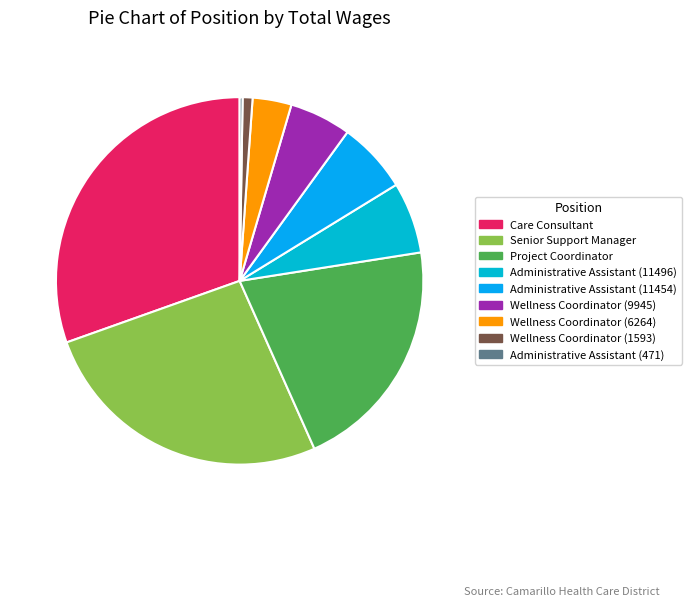

Rank the categories by value from highest to lowest.

Care Consultant, Senior Support Manager, Project Coordinator, Administrative Assistant (11496), Administrative Assistant (11454), Wellness Coordinator (9945), Wellness Coordinator (6264), Wellness Coordinator (1593), Administrative Assistant (471)